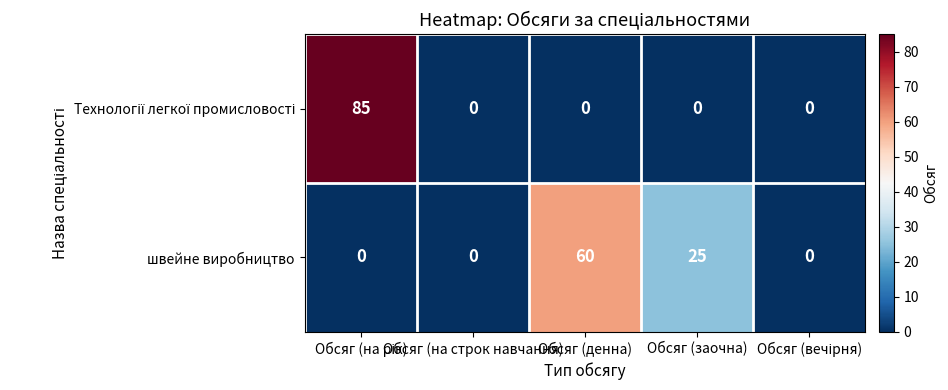

The value of швейне виробництво at Обсяг (денна) is 60. True or false?

True